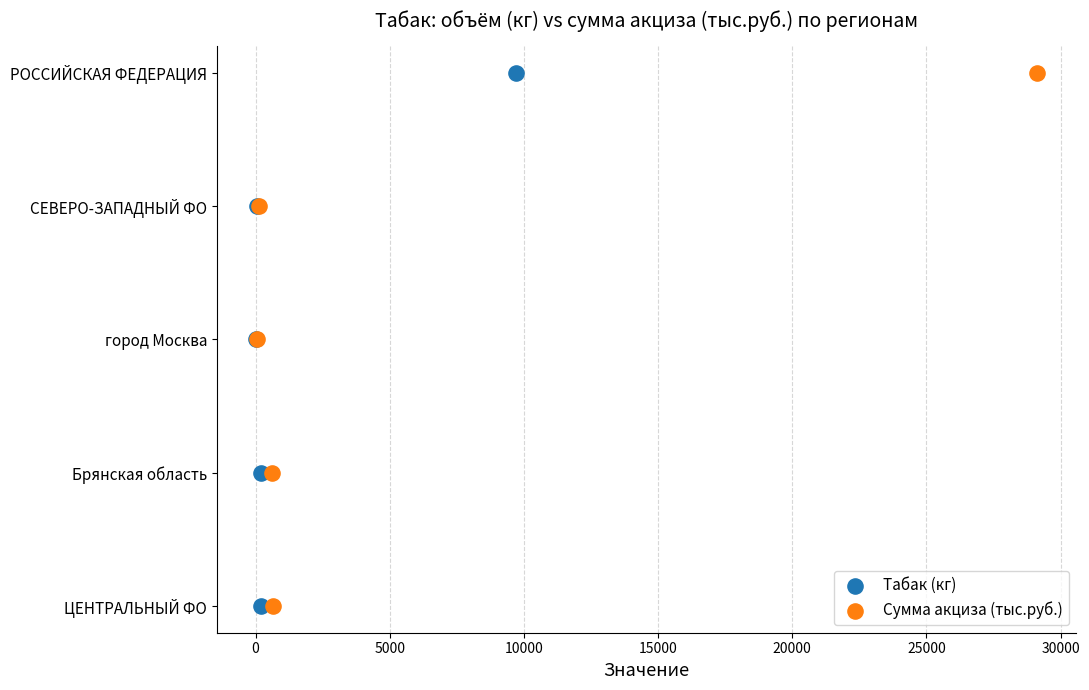

What are all the series names shown in the legend?

Табак (кг), Сумма акциза (тыс.руб.)